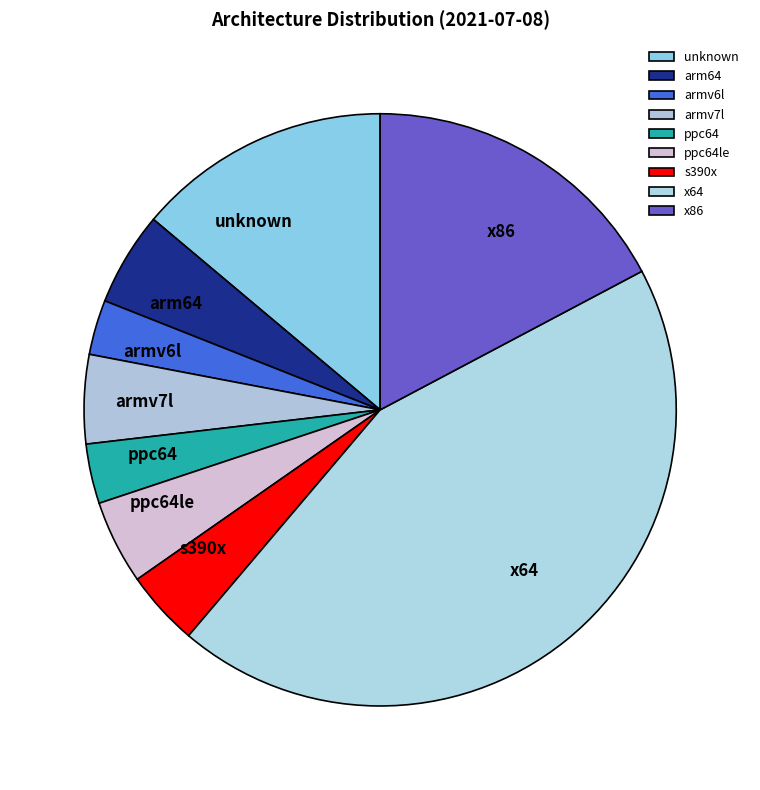

How many segments does this pie chart have?

9